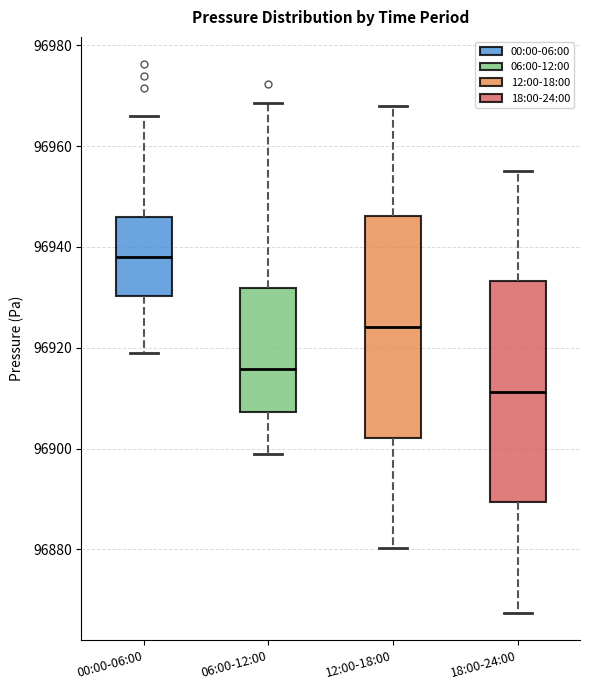

Reading left to right, transcribe this box plot: for each box, give where its median line is, the range the box spans, and where its two whiskers end, as read against the y-axis. The values are not printed on the chart, so give them approximately, as read against the axis.

00:00-06:00: median 96938, box 96930 to 96946, whiskers 96920 to 96966
06:00-12:00: median 96916, box 96908 to 96932, whiskers 96898 to 96968
12:00-18:00: median 96924, box 96902 to 96946, whiskers 96880 to 96968
18:00-24:00: median 96912, box 96890 to 96934, whiskers 96868 to 96956